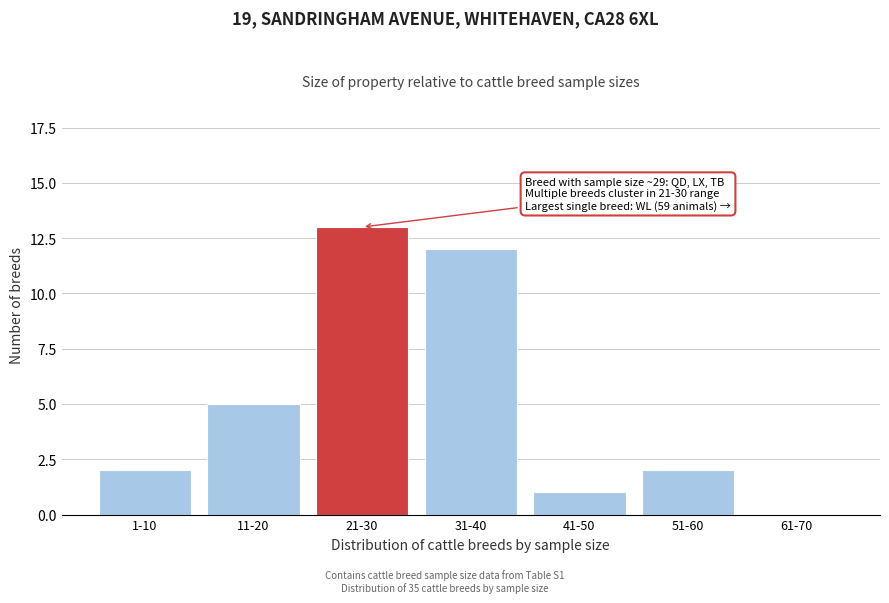

Reading left to right, list all the values displayed in this chart.

1-10=2	11-20=5	21-30=13	31-40=12	41-50=1	51-60=2	61-70=0